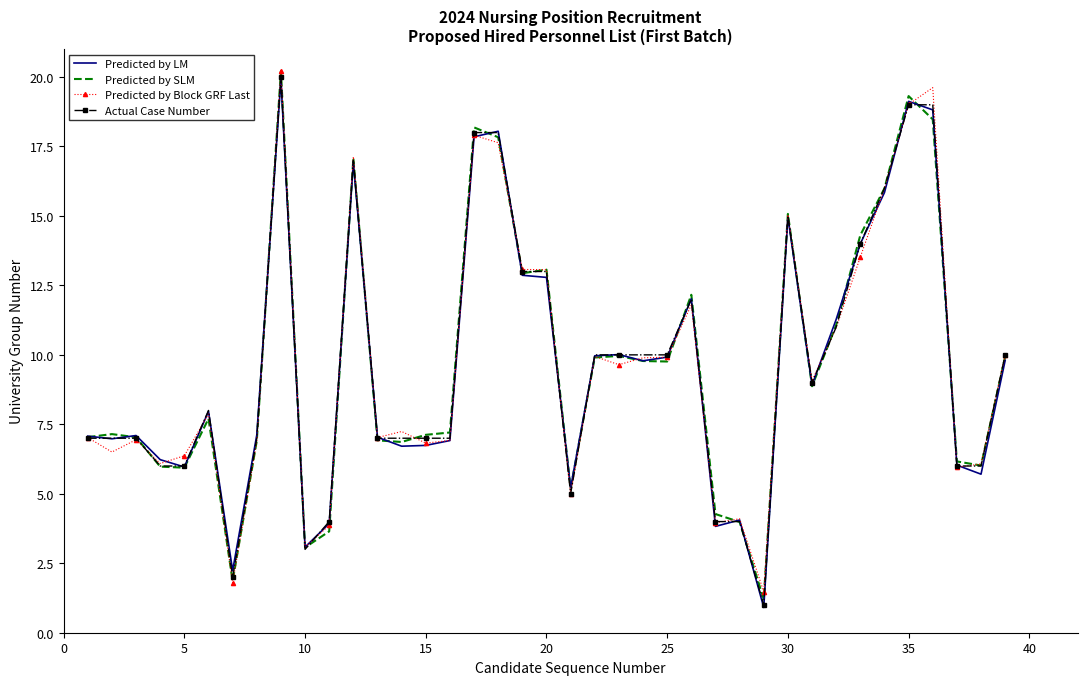

What is the sum of all Predicted by SLM values?

375.2